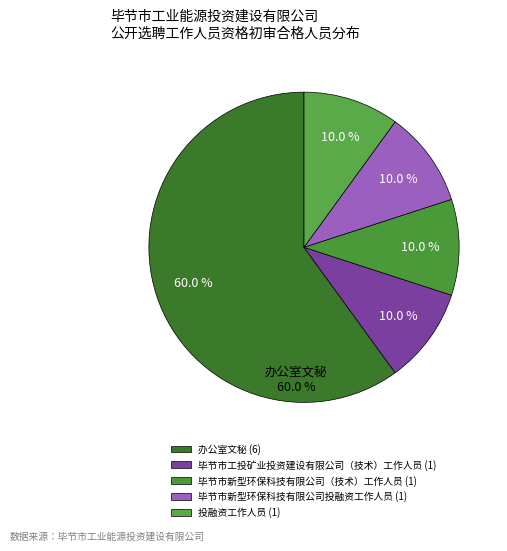

Is it true that 毕节市新型环保科技有限公司投融资工作人员 is 10% of the pie?

True